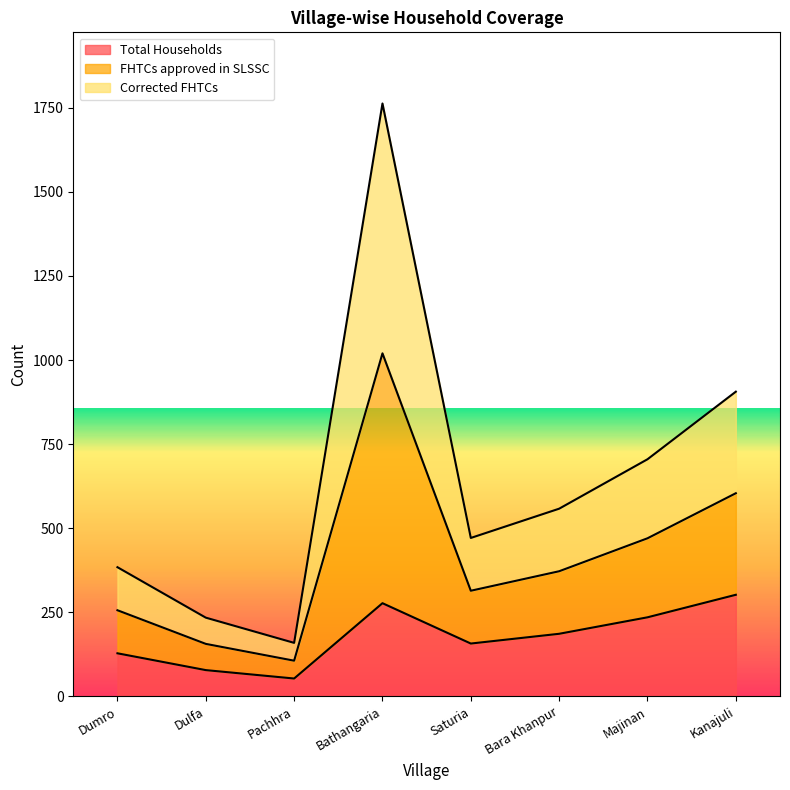

The FHTCs approved in SLSSC series shows 1022 at Majinan. True or false?

False